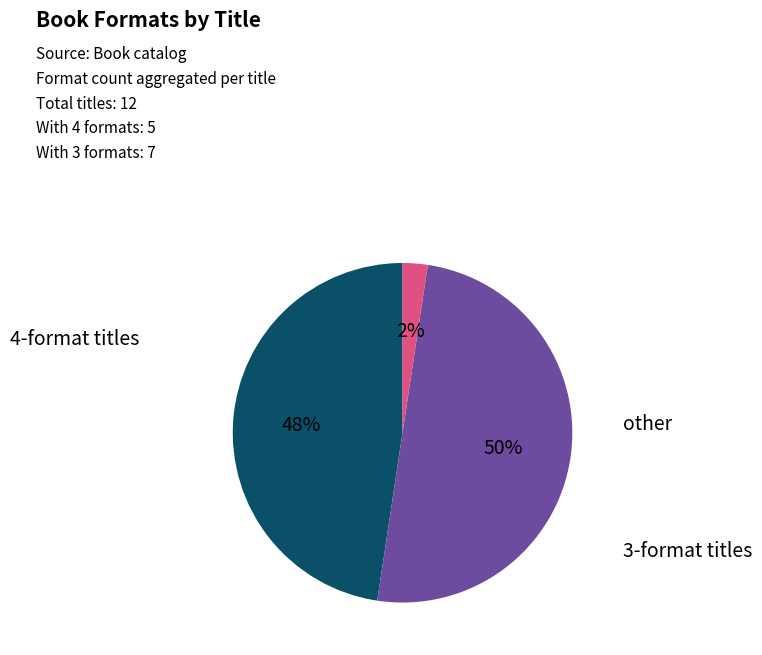

To the nearest percent, what is the difference between the largest and smallest slice percentages?

48%